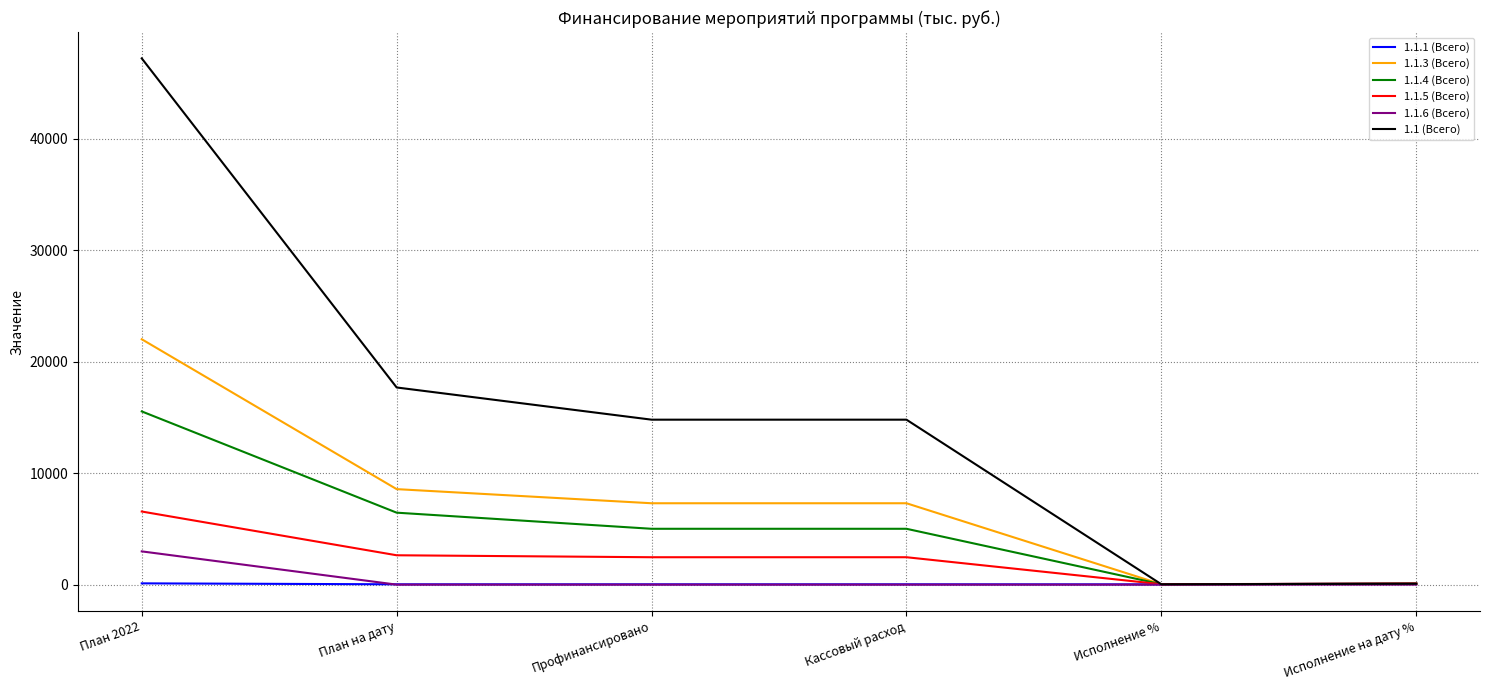

What is the sum of all 1.1.3 (Всего) values?

45312.9